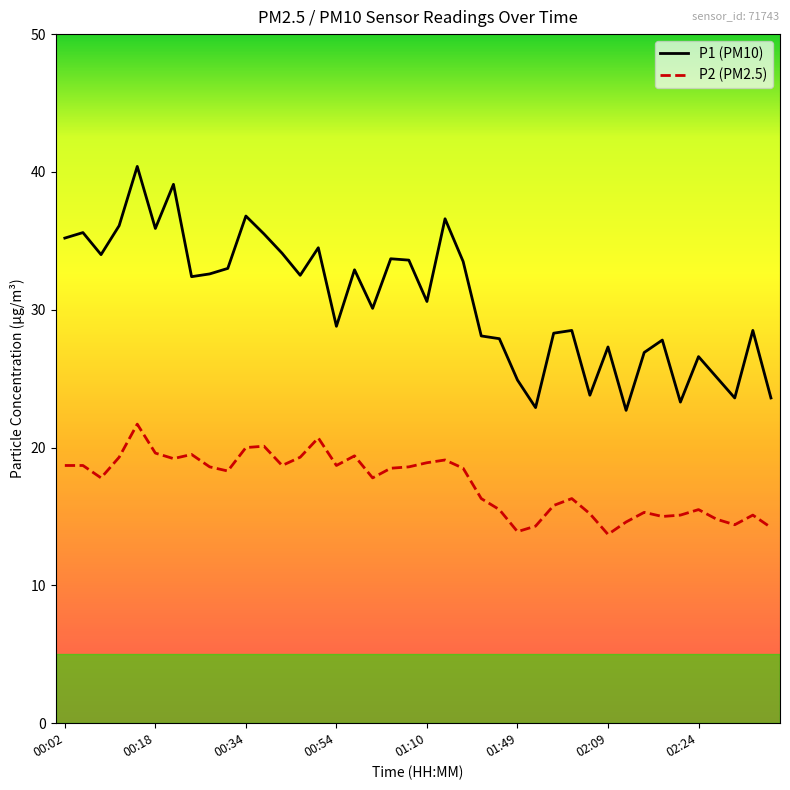

Rank the series by their average value, from highest to lowest.

P1 (PM10), P2 (PM2.5)